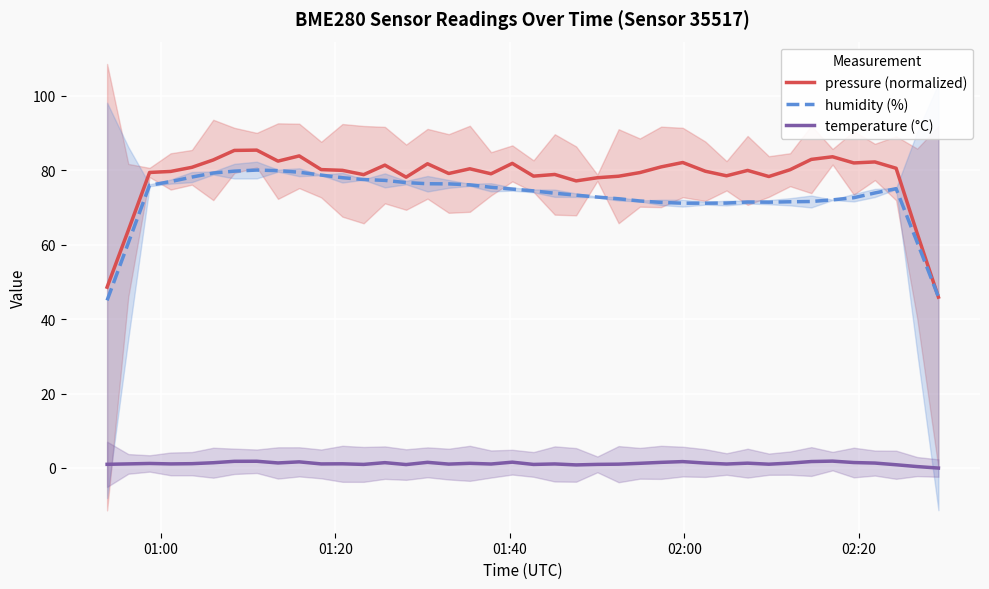

True or false: temperature (°C) and pressure (normalized) intersect in this chart.

False